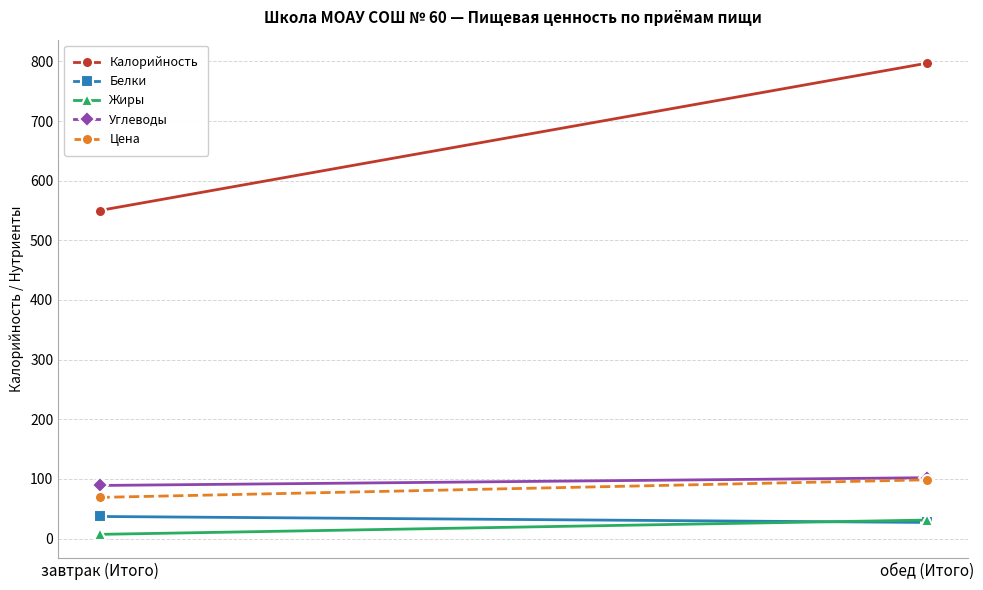

What is the spread (max minus min) of values at завтрак (Итого)?

543.0